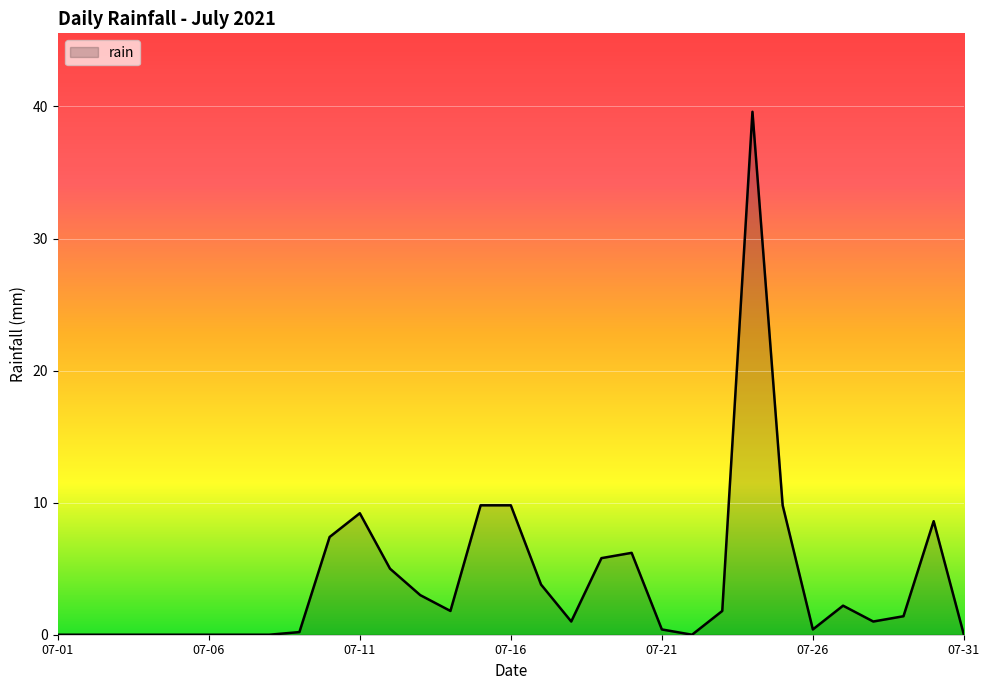

What is the greatest value displayed?

39.6